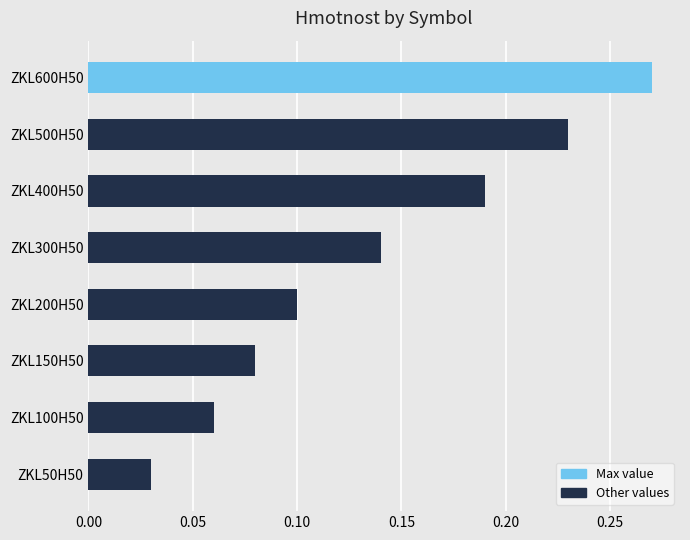

Which category has the lowest value across all series?

ZKL50H50